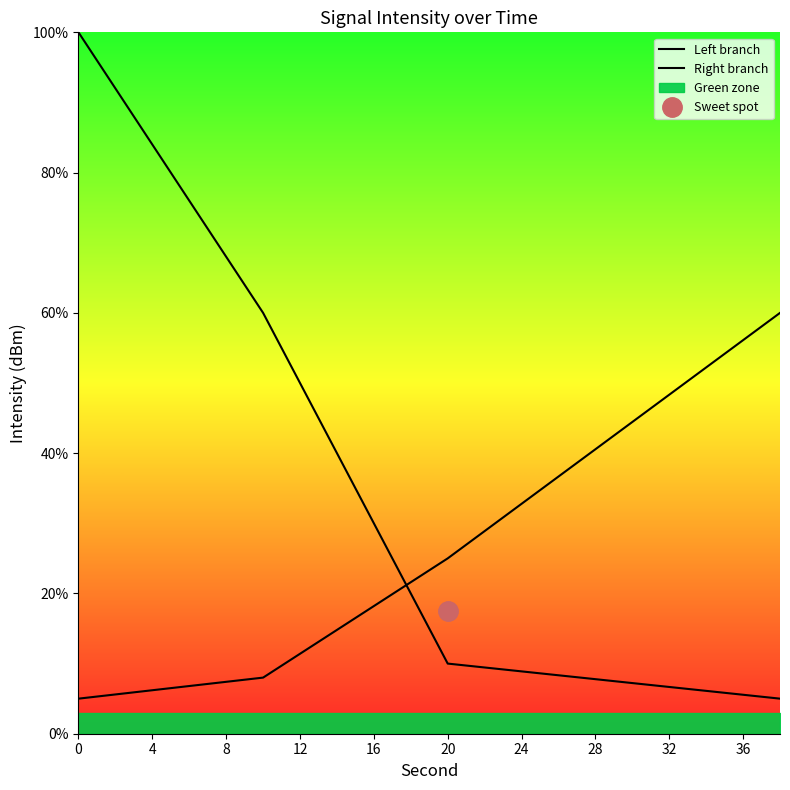

Rank the series by their average value, from highest to lowest.

Left branch, Right branch